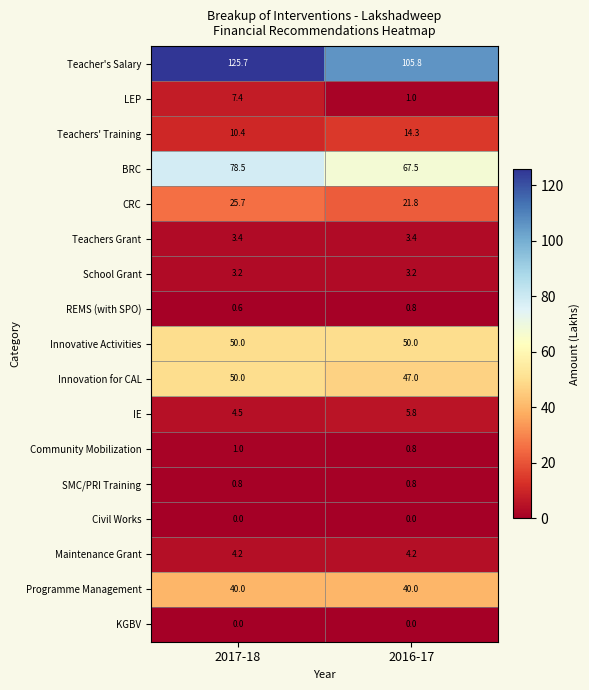

At which label does Teachers' Training first exceed 14?

2016-17